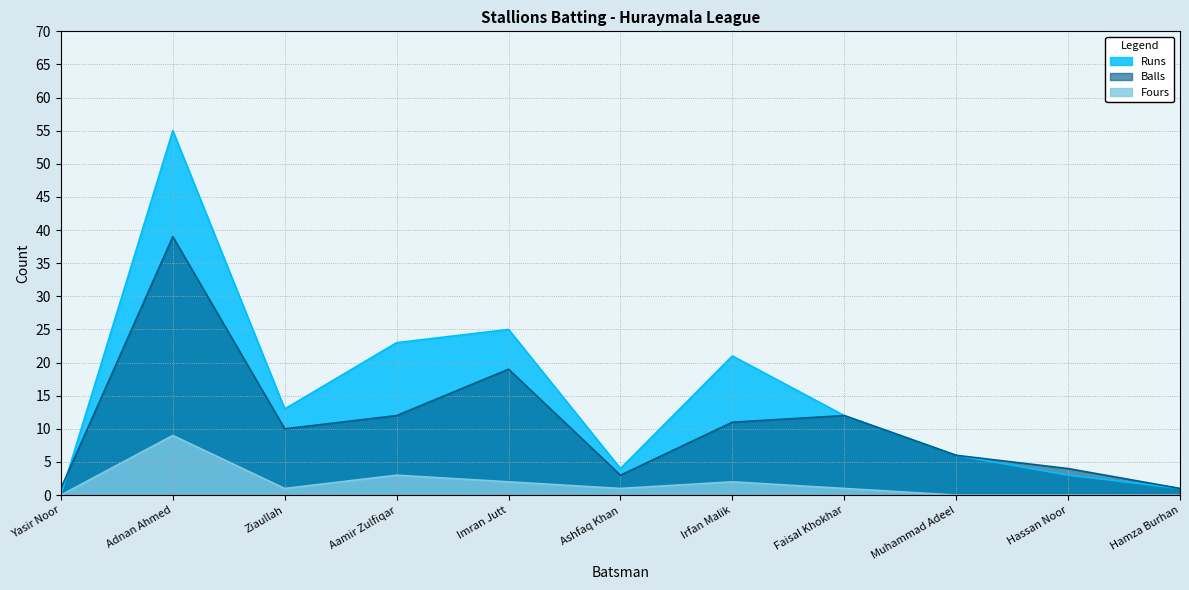

Between Adnan Ahmed and Faisal Khokhar, which series saw the biggest shift?

Runs